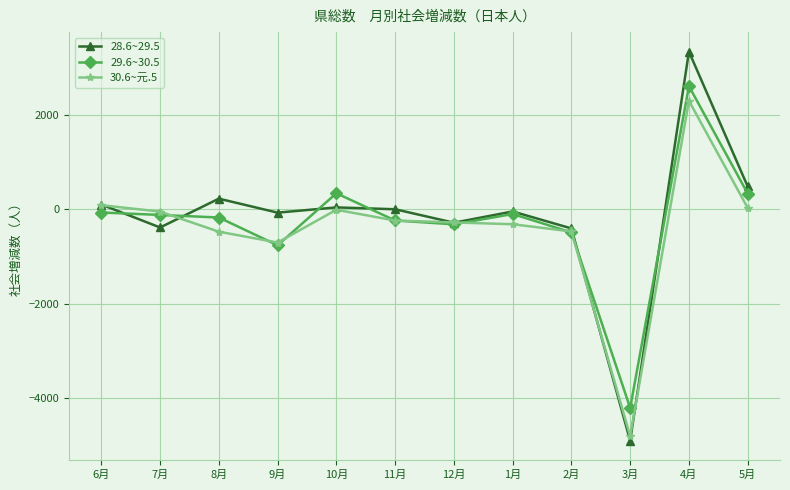

True or false: 28.6~29.5 and 29.6~30.5 cross at least once.

True